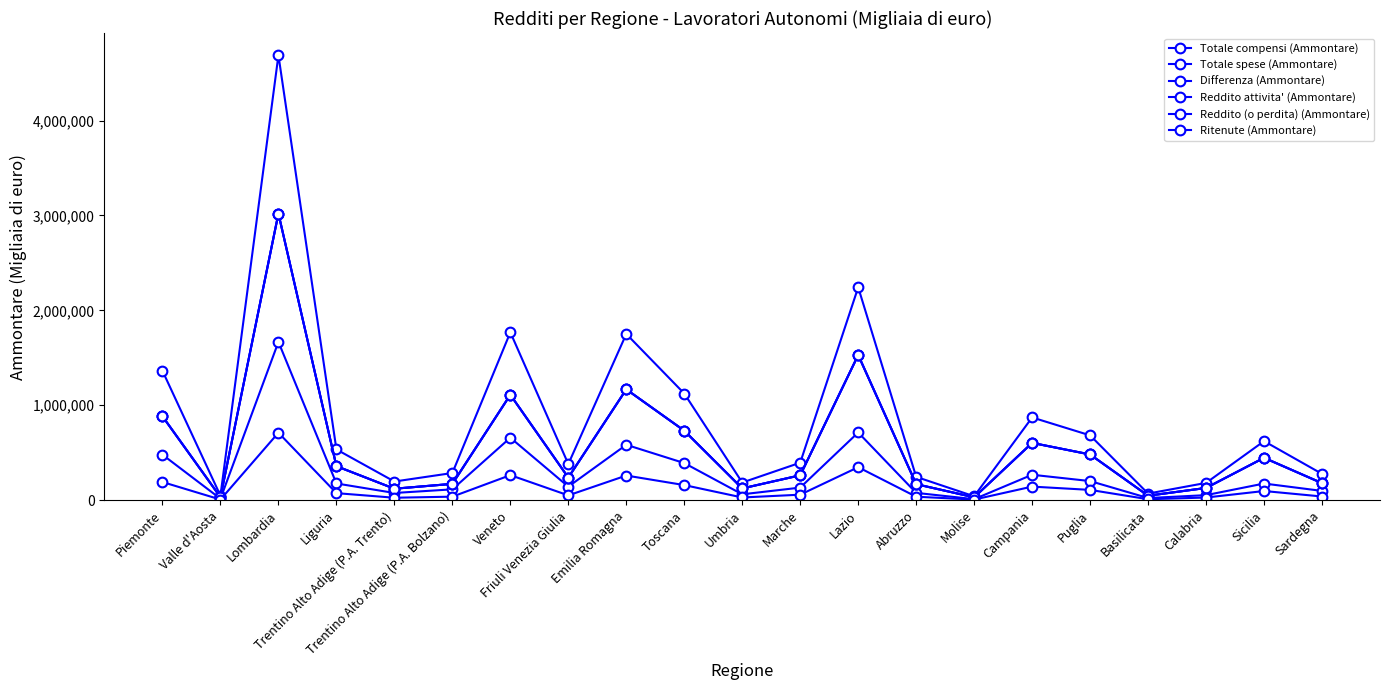

The Reddito (o perdita) (Ammontare) series shows 551857 at Veneto. True or false?

False